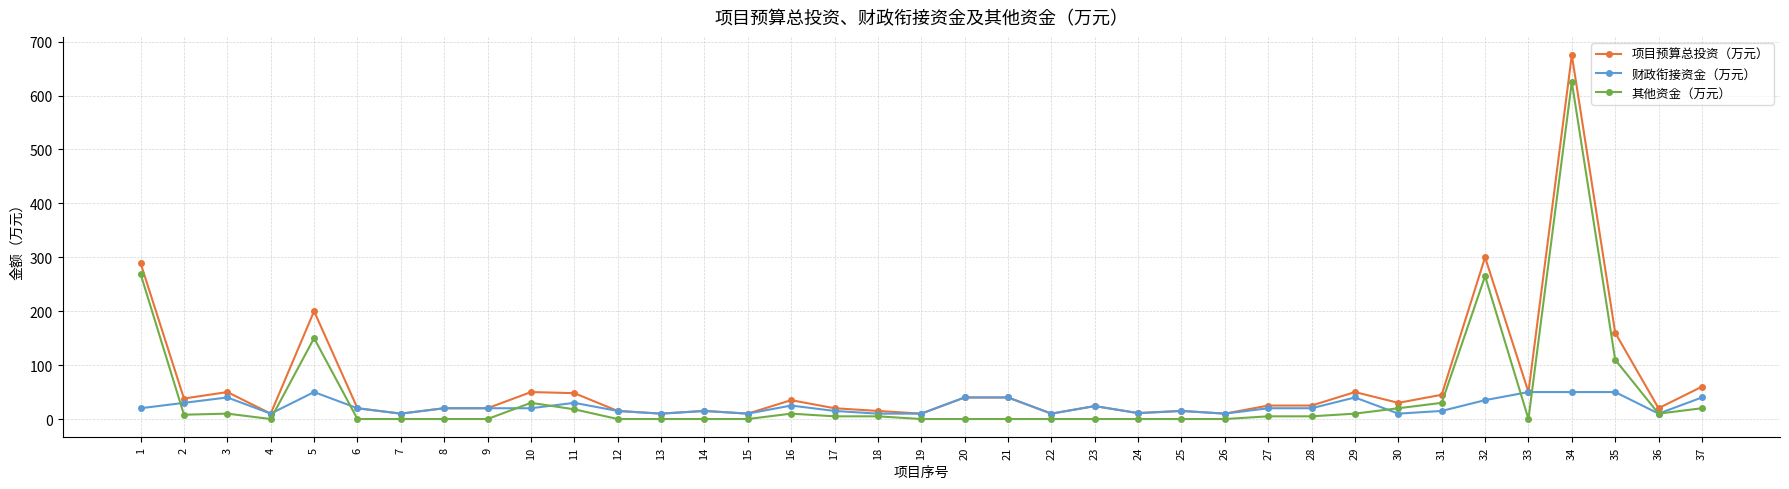

What is the average value of the 项目预算总投资（万元） series?

67